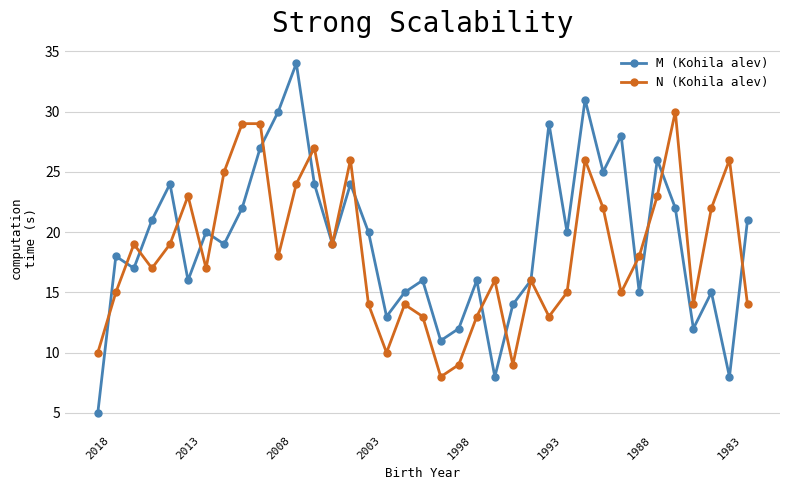

What is the difference between the maximum and second lowest values in the M (Kohila alev) series?

26